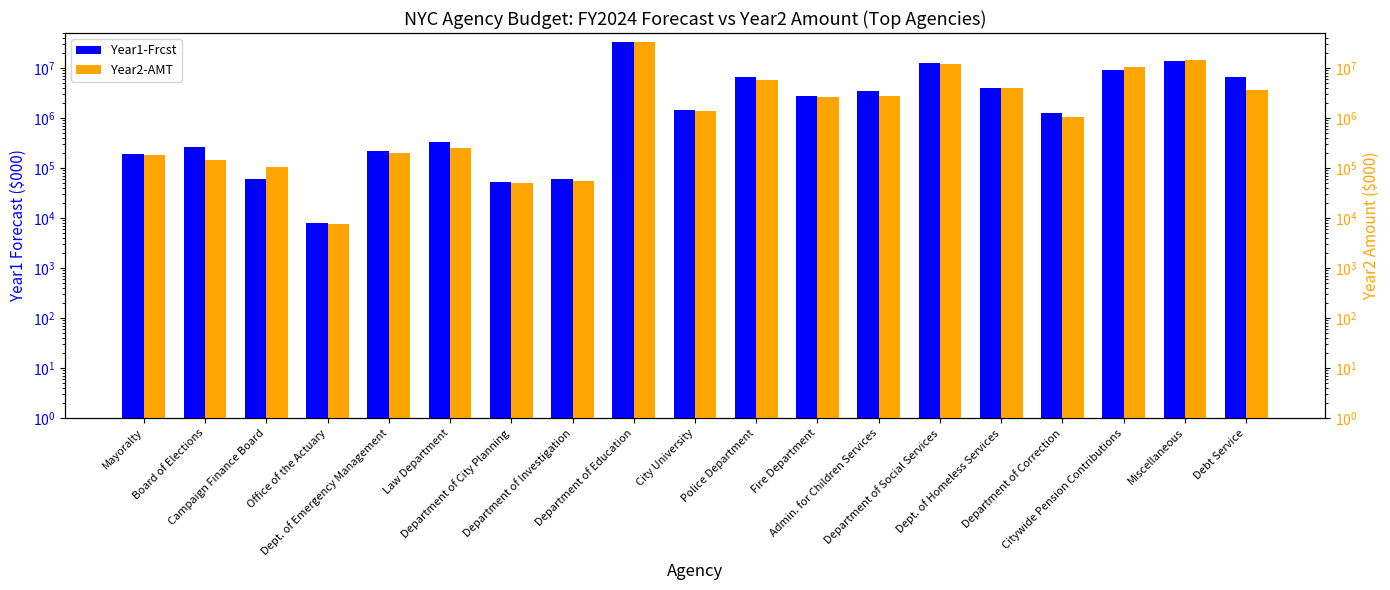

What is the average value of the Year2-AMT series?

4803359